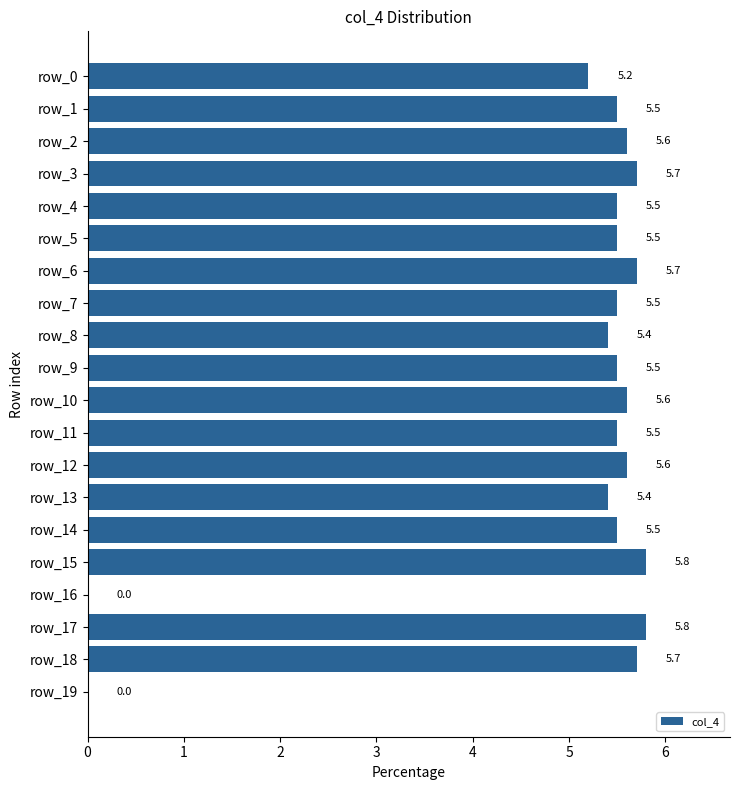

Reading bottom to top, list all the values displayed in this chart.

row_19=0.0	row_18=5.7	row_17=5.8	row_16=0.0	row_15=5.8	row_14=5.5	row_13=5.4	row_12=5.6	row_11=5.5	row_10=5.6	row_9=5.5	row_8=5.4	row_7=5.5	row_6=5.7	row_5=5.5	row_4=5.5	row_3=5.7	row_2=5.6	row_1=5.5	row_0=5.2